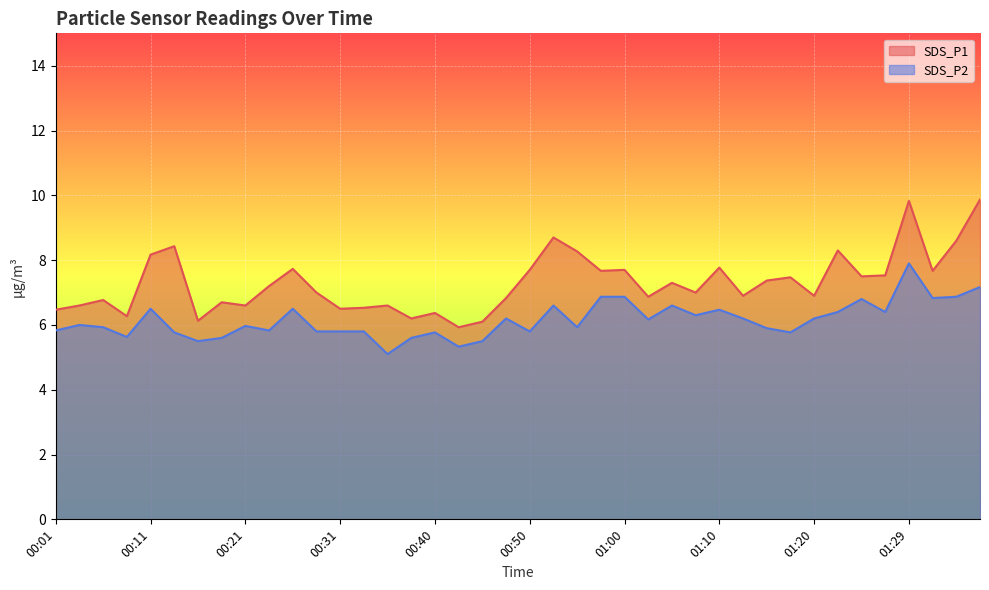

The SDS_P1 series shows 6.8 at 00:06. True or false?

True